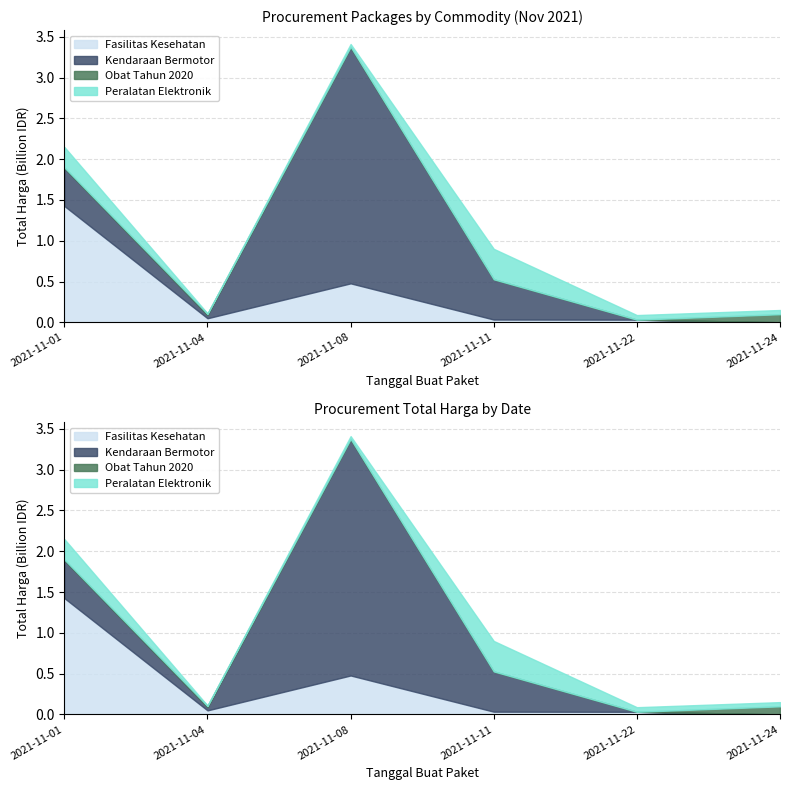

What is the difference between the second highest and second lowest values in the Kendaraan Bermotor series?

493000000